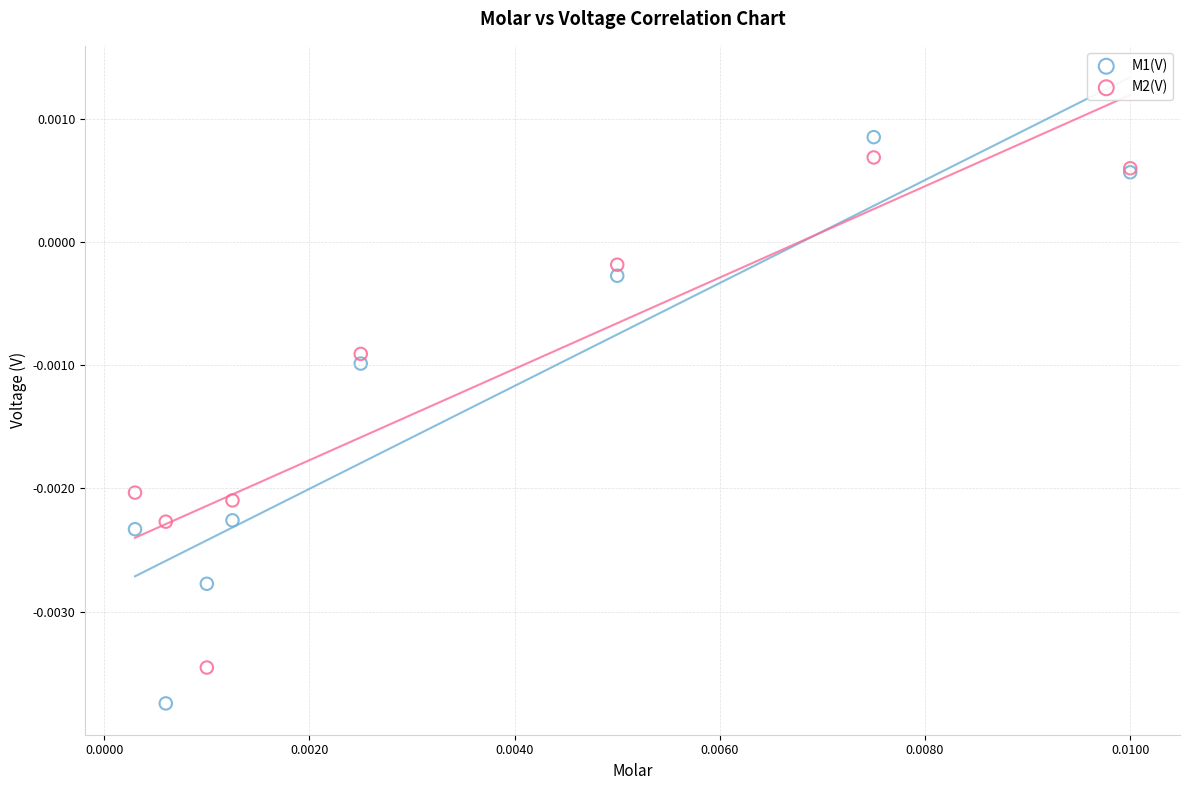

Which series reaches the minimum Y coordinate?

M1(V)